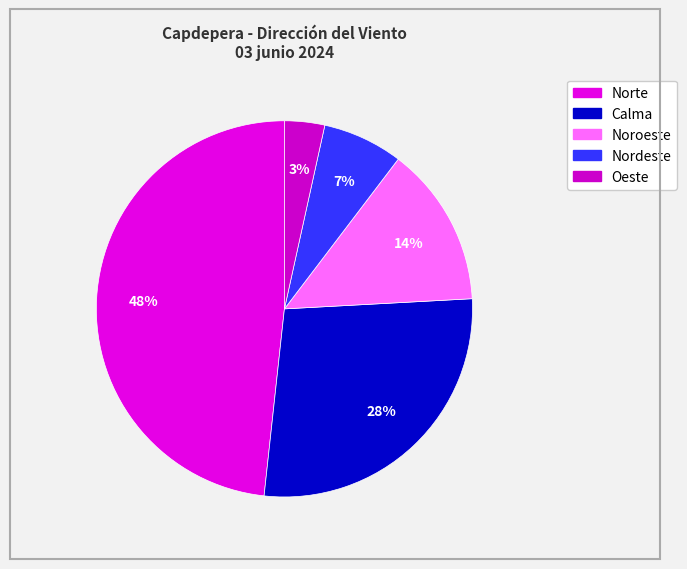

Count the number of slices in the pie.

5